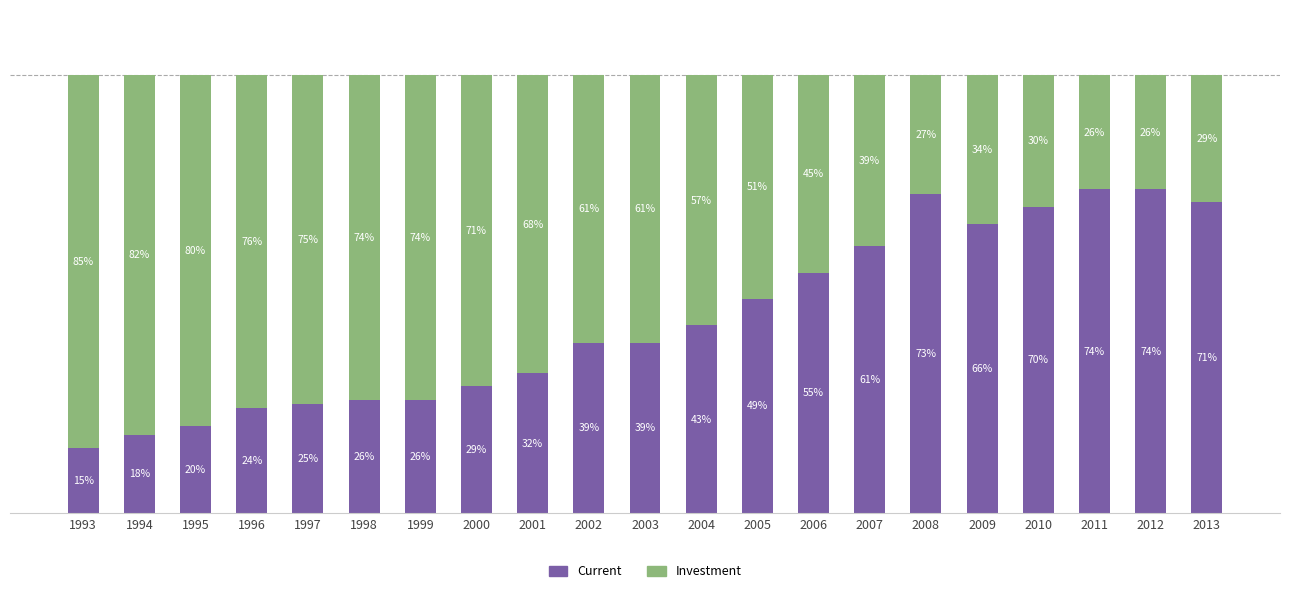

What are all the series names shown in the legend?

Current, Investment